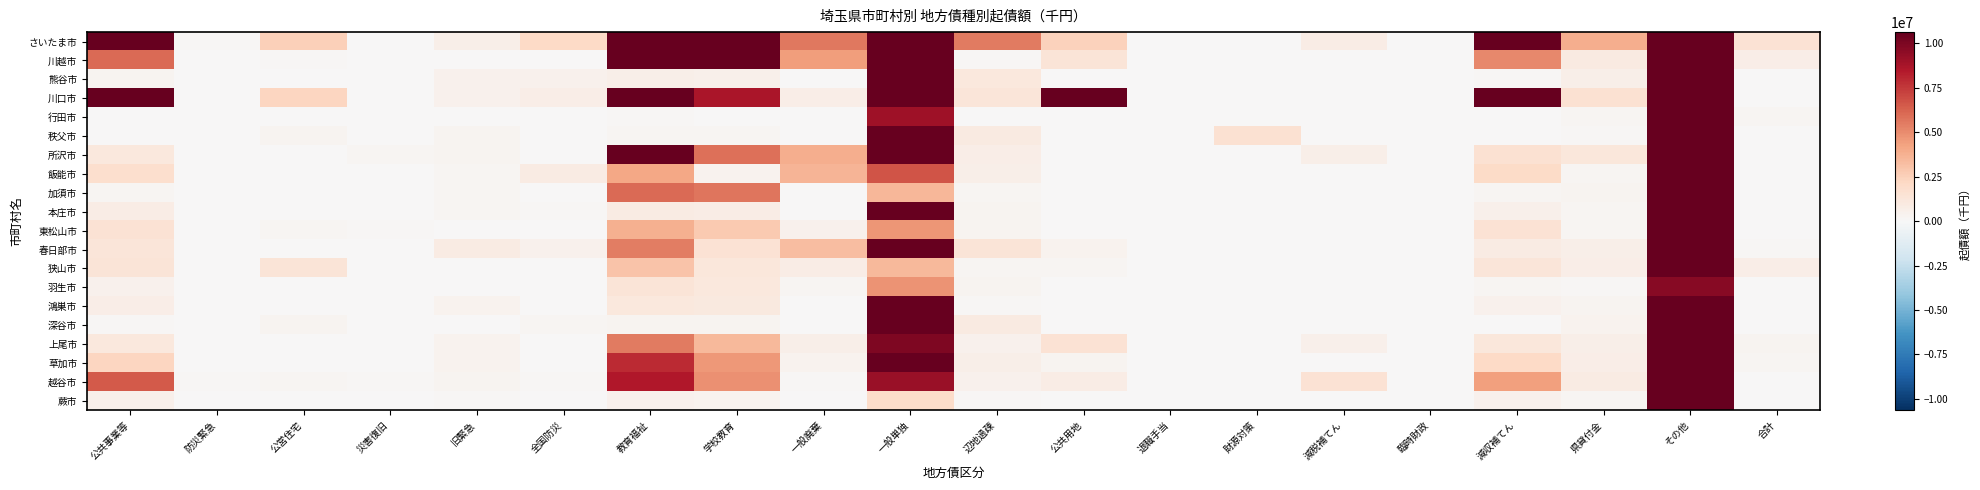

Reading left to right, list all the values displayed in this chart.

さいたま市: 公共事業等=26685570	防災緊急=83200	公営住宅=2513086	災害復旧=53300	旧緊急=609822	全国防災=2149768	教育福祉=53390098	学校教育=27754001	一般廃棄=5615346	一般単独=163637624	辺地過疎=5516679	公共用地=2487300	退職手当=0	財源対策=0	減税補てん=805462	臨時財政=0	減収補てん=21963869	県貸付金=3869115	その他=178955931	合計=1516188
川越市: 公共事業等=6032711	防災緊急=0	公営住宅=134919	災害復旧=82200	旧緊急=74272	全国防災=52006	教育福祉=22172169	学校教育=12040882	一般廃棄=4446360	一般単独=26979021	辺地過疎=134978	公共用地=1355800	退職手当=63400	財源対策=0	減税補てん=0	臨時財政=0	減収補てん=5077030	県貸付金=954331	その他=34670995	合計=676064
熊谷市: 公共事業等=255797	防災緊急=0	公営住宅=34188	災害復旧=0	旧緊急=418285	全国防災=438214	教育福祉=611387	学校教育=553783	一般廃棄=0	一般単独=10991528	辺地過疎=1084118	公共用地=0	退職手当=0	財源対策=0	減税補てん=14864	臨時財政=0	減収補てん=109726	県貸付金=615892	その他=19336177	合計=0
川口市: 公共事業等=13681044	防災緊急=18400	公営住宅=2300261	災害復旧=40300	旧緊急=431611	全国防災=683260	教育福祉=12202715	学校教育=8645733	一般廃棄=669292	一般単独=61189296	辺地過疎=1247326	公共用地=15178288	退職手当=0	財源対策=0	減税補てん=14664	臨時財政=0	減収補てん=12171304	県貸付金=1595513	その他=61841394	合計=10522
行田市: 公共事業等=0	防災緊急=0	公営住宅=342	災害復旧=0	旧緊急=0	全国防災=41375	教育福祉=97993	学校教育=56998	一般廃棄=0	一般単独=8976778	辺地過疎=63910	公共用地=0	退職手当=0	財源対策=0	減税補てん=0	臨時財政=0	減収補てん=46683	県貸付金=231202	その他=15319986	合計=182588
秩父市: 公共事業等=9931	防災緊急=0	公営住宅=261261	災害復旧=6730	旧緊急=278856	全国防災=5700	教育福祉=207495	学校教育=202395	一般廃棄=0	一般単独=13006696	辺地過疎=975894	公共用地=0	退職手当=0	財源対策=1594687	減税補てん=0	臨時財政=0	減収補てん=32626	県貸付金=151891	その他=13329138	合計=0
所沢市: 公共事業等=1096812	防災緊急=0	公営住宅=78847	災害復旧=195400	旧緊急=313628	全国防災=2866	教育福祉=10597704	学校教育=5868829	一般廃棄=3824210	一般単独=12132990	辺地過疎=682683	公共用地=0	退職手当=0	財源対策=0	減税補てん=638100	臨時財政=0	減収補てん=1595146	県貸付金=1167654	その他=34780695	合計=0
飯能市: 公共事業等=1818979	防災緊急=0	公営住宅=67990	災害復旧=2448	旧緊急=220927	全国防災=852173	教育福祉=4089696	学校教育=366896	一般廃棄=3643600	一般単独=6675022	辺地過疎=600907	公共用地=16600	退職手当=47900	財源対策=0	減税補てん=0	臨時財政=0	減収補てん=2063691	県貸付金=230337	その他=15465308	合計=0
加須市: 公共事業等=181691	防災緊急=0	公営住宅=0	災害復旧=0	旧緊急=217101	全国防災=0	教育福祉=6028412	学校教育=5667055	一般廃棄=0	一般単独=3566826	辺地過疎=179004	公共用地=0	退職手当=0	財源対策=0	減税補てん=0	臨時財政=0	減収補てん=197927	県貸付金=301013	その他=21232715	合計=0
本庄市: 公共事業等=761920	防災緊急=0	公営住宅=13383	災害復旧=68000	旧緊急=213255	全国防災=120749	教育福祉=874057	学校教育=779893	一般廃棄=0	一般単独=11230950	辺地過疎=275535	公共用地=17100	退職手当=0	財源対策=35780	減税補てん=0	臨時財政=0	減収補てん=523593	県貸付金=201259	その他=14200266	合計=0
東松山市: 公共事業等=1549059	防災緊急=0	公営住宅=237568	災害復旧=161500	旧緊急=21892	全国防災=31107	教育福祉=3813904	学校教育=2787909	一般廃棄=492050	一般単独=4654558	辺地過疎=321900	公共用地=28200	退職手当=42100	財源対策=0	減税補てん=0	臨時財政=0	減収補てん=1544743	県貸付金=243016	その他=14592564	合計=0
春日部市: 公共事業等=1293607	防災緊急=0	公営住宅=0	災害復旧=0	旧緊急=868340	全国防災=483350	教育福祉=5421631	学校教育=1534332	一般廃棄=3265095	一般単独=20303105	辺地過疎=1367078	公共用地=364200	退職手当=68200	財源対策=0	減税補てん=0	臨時財政=0	減収補てん=843457	県貸付金=638808	その他=37710714	合計=138086
狭山市: 公共事業等=1400042	防災緊急=4200	公営住宅=1385703	災害復旧=550	旧緊急=8791	全国防災=17483	教育福祉=3032412	学校教育=1239939	一般廃棄=821641	一般単独=3450951	辺地過疎=248344	公共用地=174550	退職手当=0	財源対策=0	減税補てん=0	臨時財政=0	減収補てん=1314735	県貸付金=682741	その他=24562302	合計=722159
羽生市: 公共事業等=426093	防災緊急=0	公営住宅=36033	災害復旧=0	旧緊急=54008	全国防災=0	教育福祉=1402668	学校教育=1156768	一般廃棄=198036	一般単独=4779109	辺地過疎=277376	公共用地=0	退職手当=0	財源対策=0	減税補てん=0	臨時財政=0	減収補てん=216233	県貸付金=136707	その他=9718962	合計=0
鴻巣市: 公共事業等=737279	防災緊急=21900	公営住宅=52715	災害復旧=37800	旧緊急=407090	全国防災=0	教育福祉=1149332	学校教育=1057220	一般廃棄=0	一般単独=21065613	辺地過疎=99700	公共用地=0	退職手当=0	財源対策=0	減税補てん=0	臨時財政=0	減収補てん=427846	県貸付金=305821	その他=21257706	合計=0
深谷市: 公共事業等=123658	防災緊急=0	公営住宅=251198	災害復旧=51200	旧緊急=50194	全国防災=237295	教育福祉=309032	学校教育=270704	一般廃棄=0	一般単独=26529440	辺地過疎=983477	公共用地=0	退職手当=0	財源対策=0	減税補てん=0	臨時財政=0	減収補てん=15638	県貸付金=365176	その他=15739562	合計=0
上尾市: 公共事業等=1150382	防災緊急=0	公営住宅=75060	災害復旧=1900	旧緊急=411289	全国防災=71463	教育福祉=5490608	学校教育=3418800	一般廃棄=616975	一般単独=9913391	辺地過疎=424777	公共用地=1553337	退職手当=0	財源対策=0	減税補てん=551240	臨時財政=0	減収補てん=1223983	県貸付金=629242	その他=31478807	合計=305660
草加市: 公共事業等=2265198	防災緊急=0	公営住宅=0	災害復旧=0	旧緊急=368799	全国防災=0	教育福祉=7896911	学校教育=4619113	一般廃棄=414143	一般単独=10955845	辺地過疎=633442	公共用地=258900	退職手当=0	財源対策=0	減税補てん=0	臨時財政=0	減収補てん=2120256	県貸付金=730321	その他=35122309	合計=204160
越谷市: 公共事業等=6513728	防災緊急=122500	公営住宅=180587	災害復旧=102484	旧緊急=258737	全国防災=134011	教育福祉=8536004	学校教育=4866434	一般廃棄=116552	一般単独=9174980	辺地過疎=466718	公共用地=818500	退職手当=0	財源対策=0	減税補てん=1540900	臨時財政=0	減収補てん=4321643	県貸付金=838831	その他=43737541	合計=0
蕨市: 公共事業等=548548	防災緊急=0	公営住宅=15128	災害復旧=0	旧緊急=138674	全国防災=0	教育福祉=435759	学校教育=401192	一般廃棄=0	一般単独=1936048	辺地過疎=119535	公共用地=56971	退職手当=0	財源対策=0	減税補てん=0	臨時財政=0	減収補てん=464086	県貸付金=241996	その他=12559389	合計=0